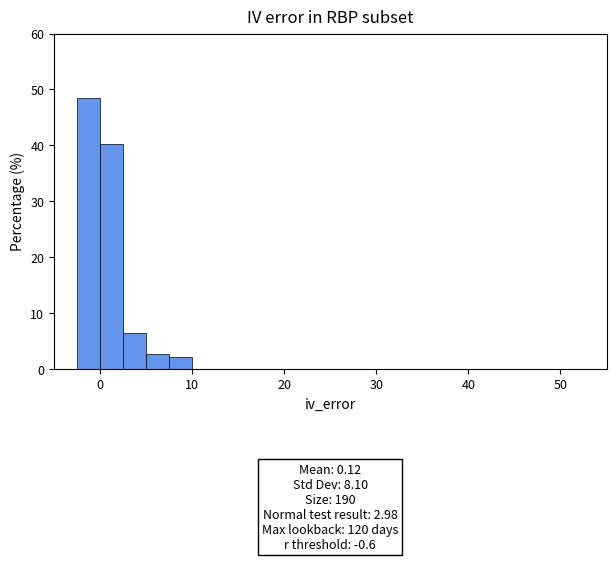

Read against the x-axis, roughly where is the centre of the tallest bar?

-1